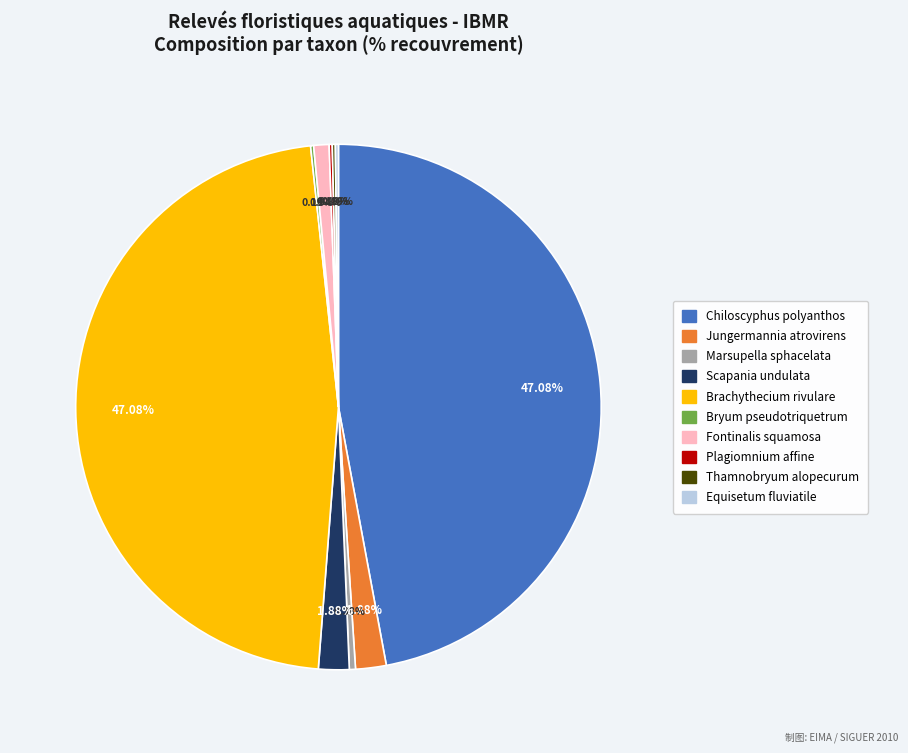

Do Marsupella sphacelata and Brachythecium rivulare together represent more than half of the pie?

No